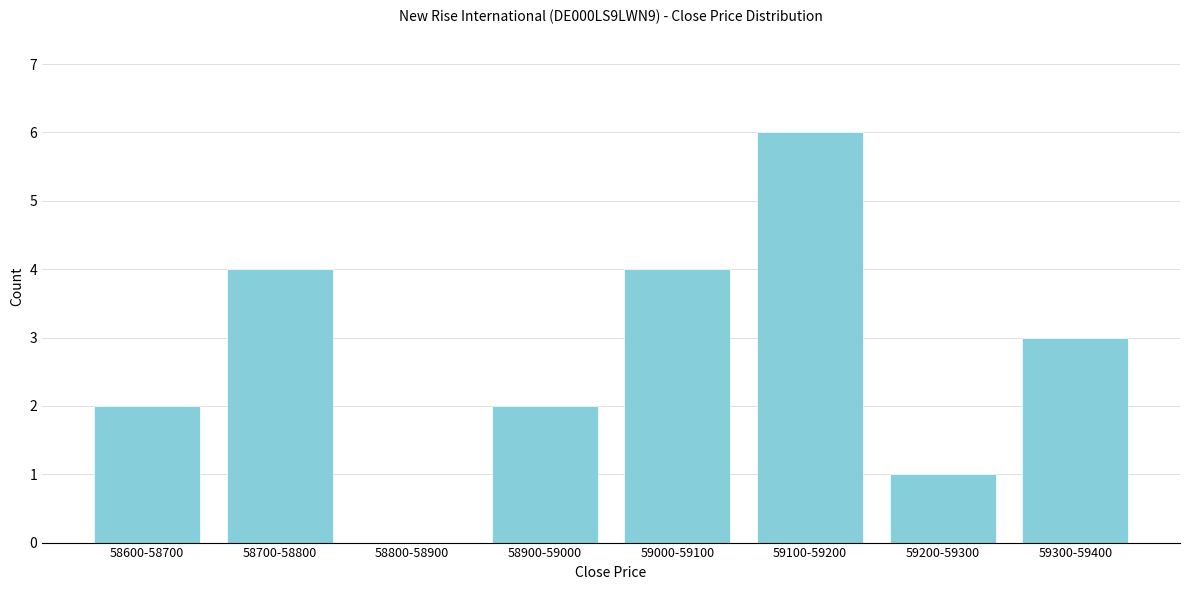

Reading right to left, extract all data points from this chart.

59300-59400=3	59200-59300=1	59100-59200=6	59000-59100=4	58900-59000=2	58800-58900=0	58700-58800=4	58600-58700=2